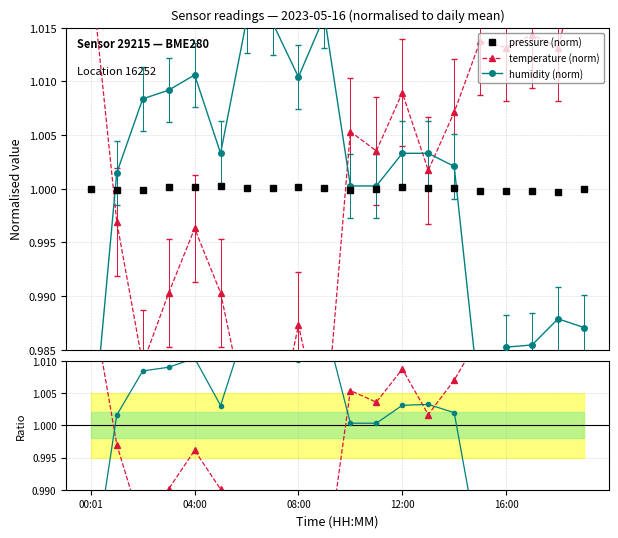

At which label is humidity (norm) closest to 0?

00:01